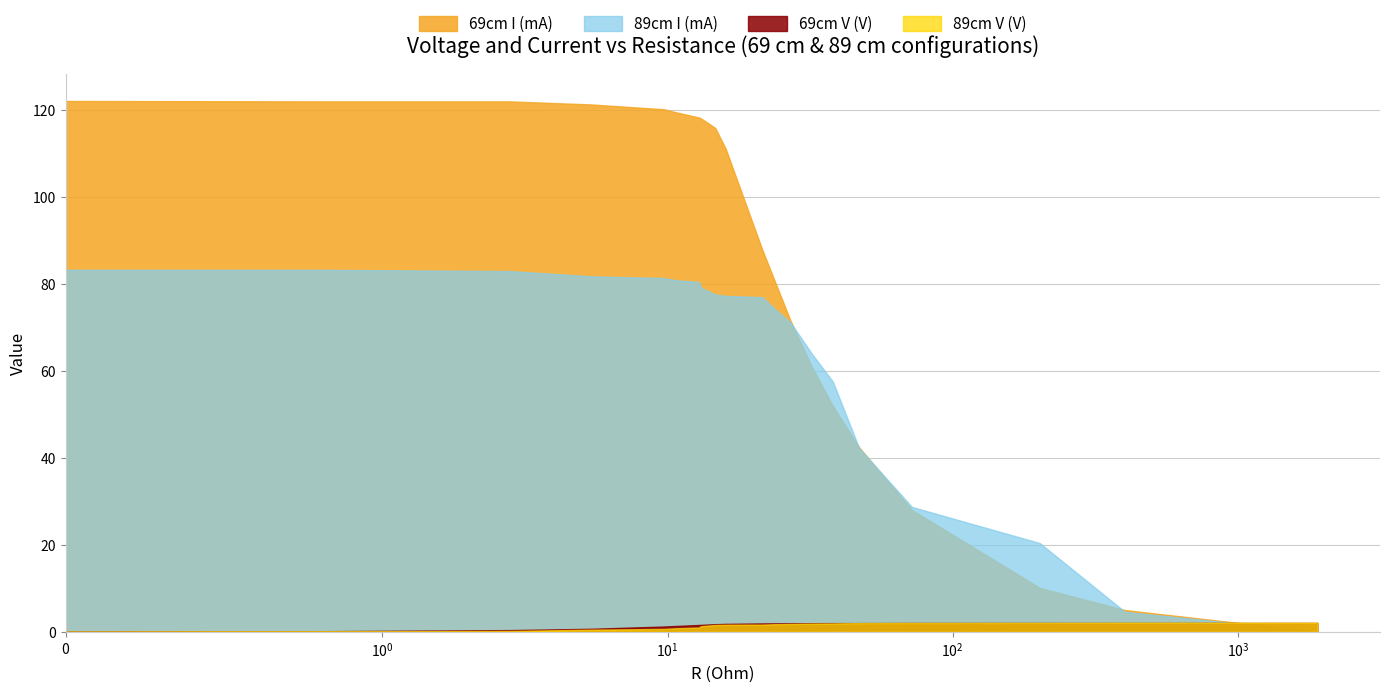

The 89cm V (V) series shows -1.1 at 0. True or false?

False